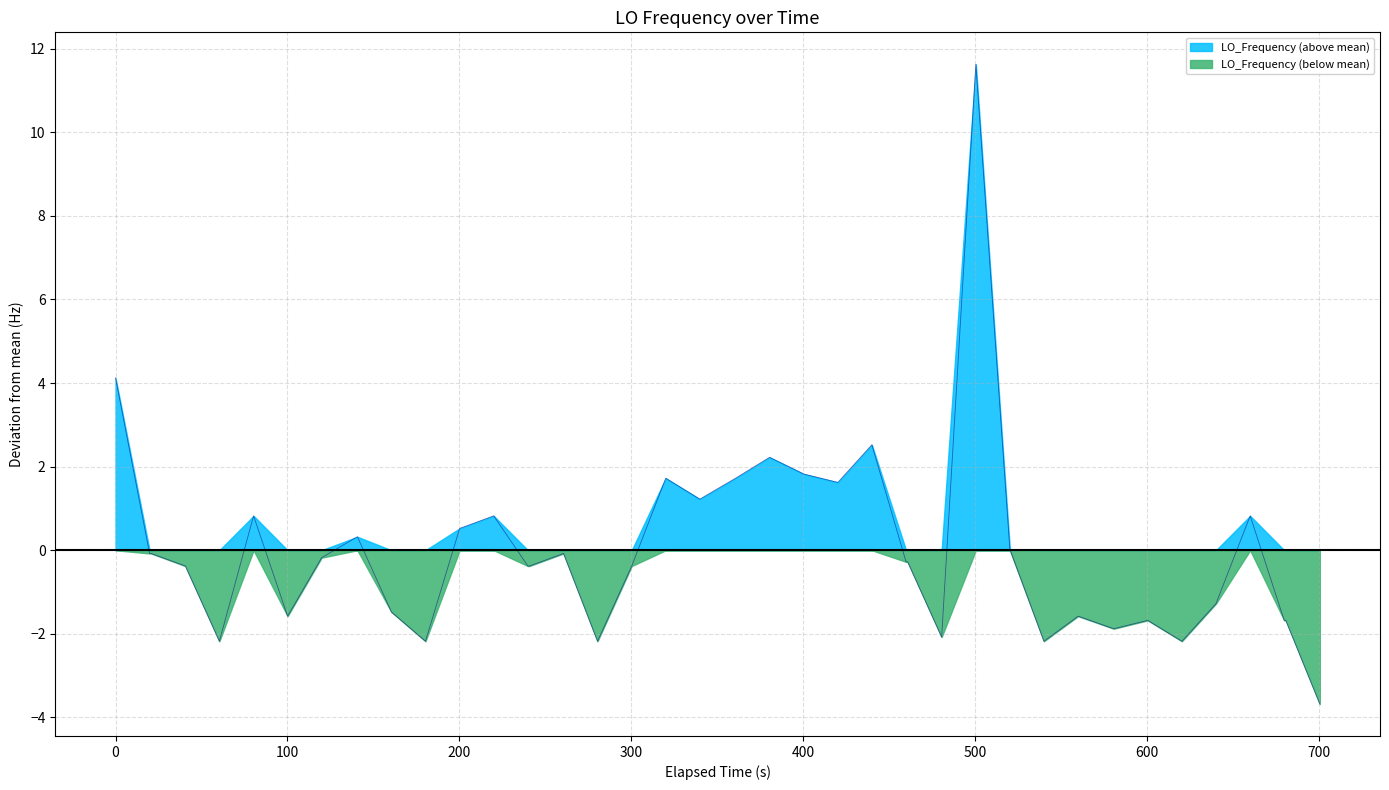

What is the maximum value for LO_Frequency (above mean)?

11.6